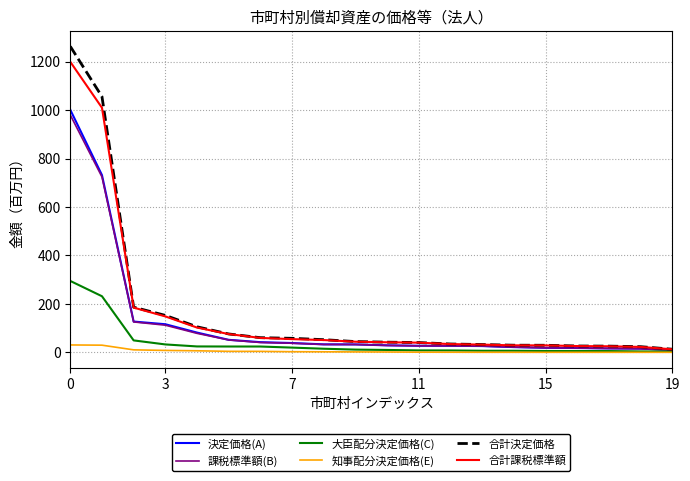

Which series has the largest range (max minus min)?

合計決定価格